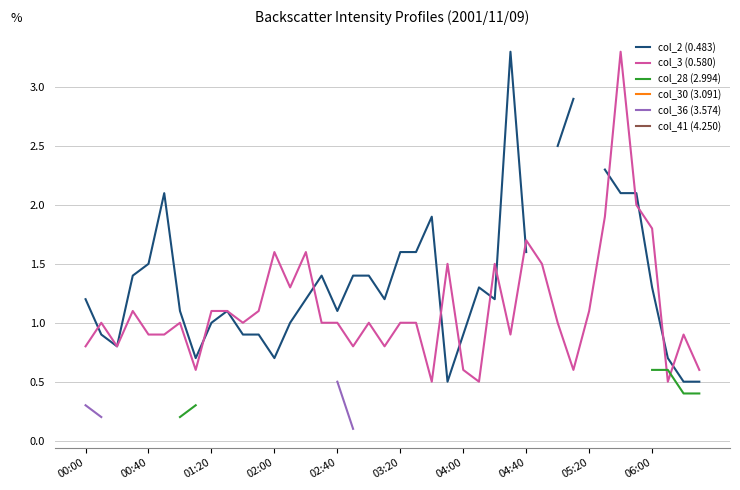

The value of col_3 (0.580) at 01:20 is 1.1. True or false?

True